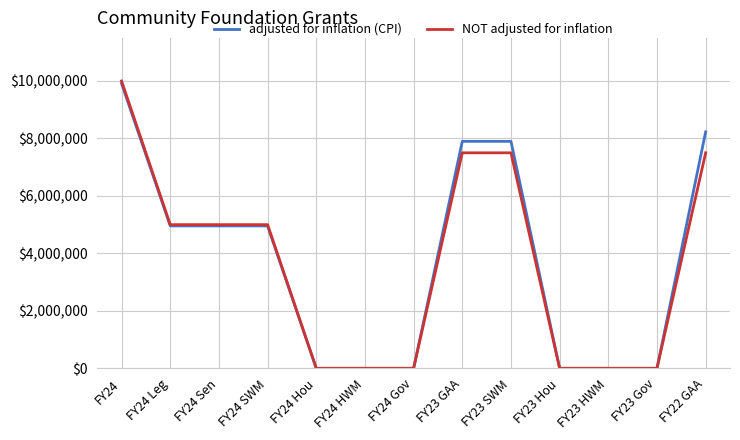

How many values in the adjusted for inflation (CPI) series are below 4956186?

6